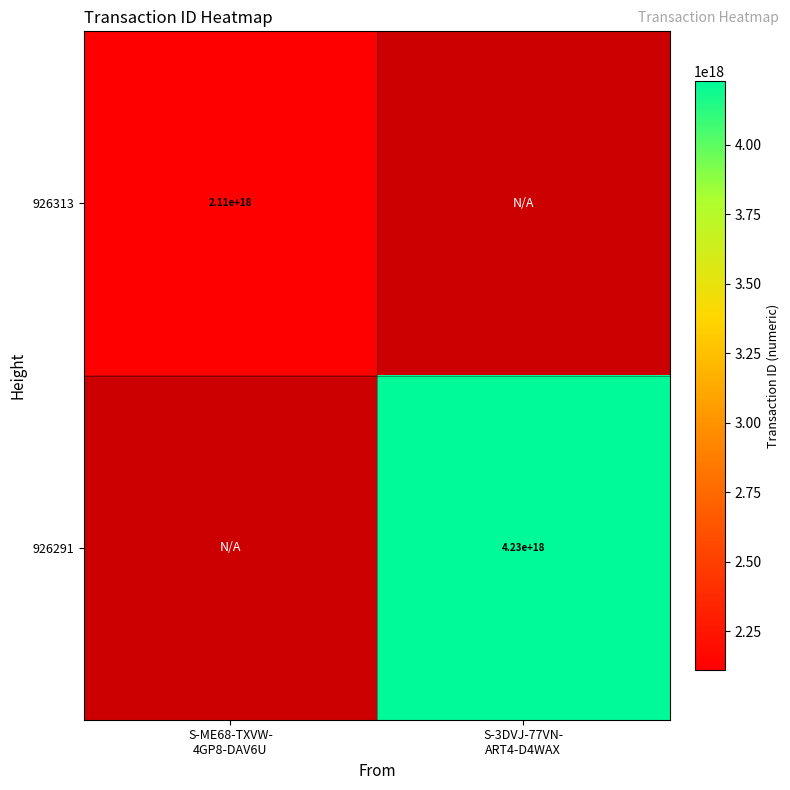

At S-3DVJ-77VN- ART4-D4WAX, list the series in order from largest to smallest.

926313, 926291